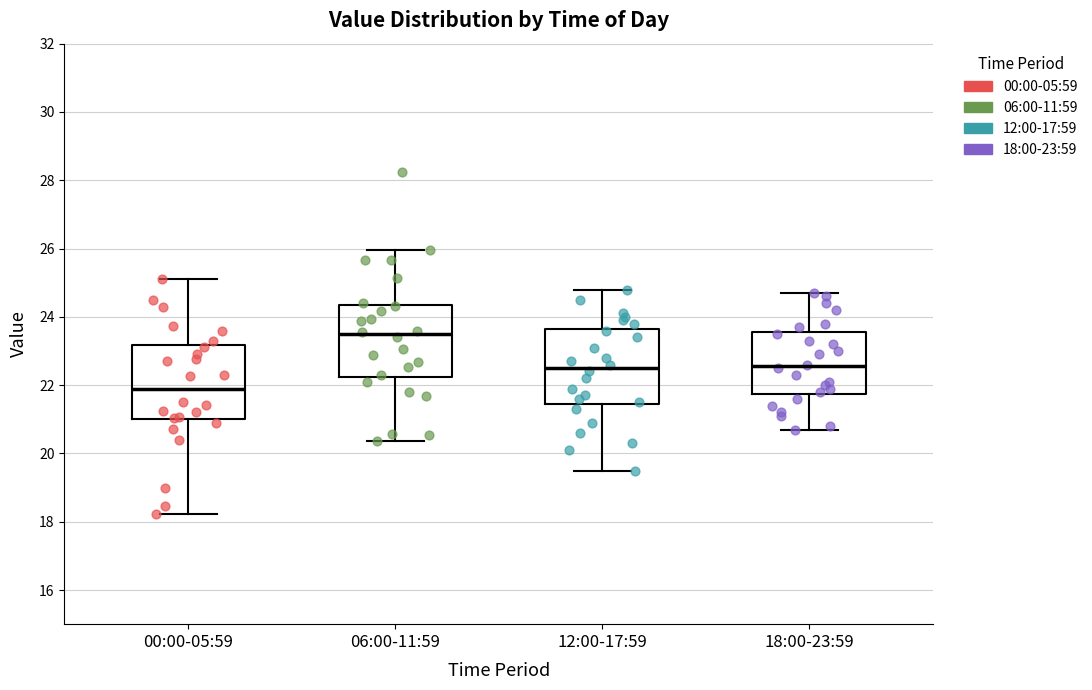

Reading left to right, transcribe this box plot: for each box, give where its median line is, the range the box spans, and where its two whiskers end, as read against the y-axis. The values are not printed on the chart, so give them approximately, as read against the axis.

00:00-05:59: median 21.8, box 21.0 to 23.2, whiskers 18.2 to 25.2
06:00-11:59: median 23.4, box 22.2 to 24.4, whiskers 20.4 to 26.0
12:00-17:59: median 22.6, box 21.4 to 23.6, whiskers 19.6 to 24.8
18:00-23:59: median 22.6, box 21.8 to 23.6, whiskers 20.8 to 24.8